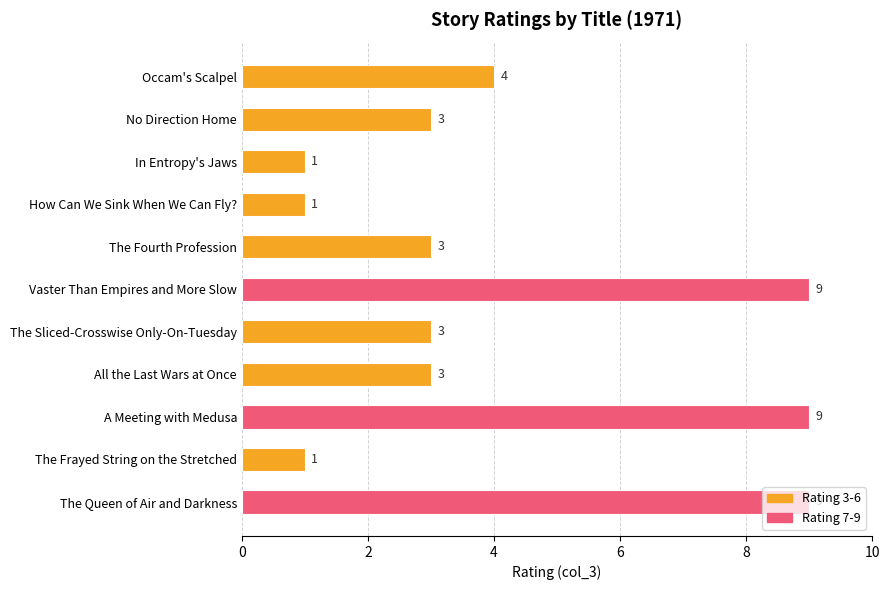

Count the values in the range 1 to 9.

11